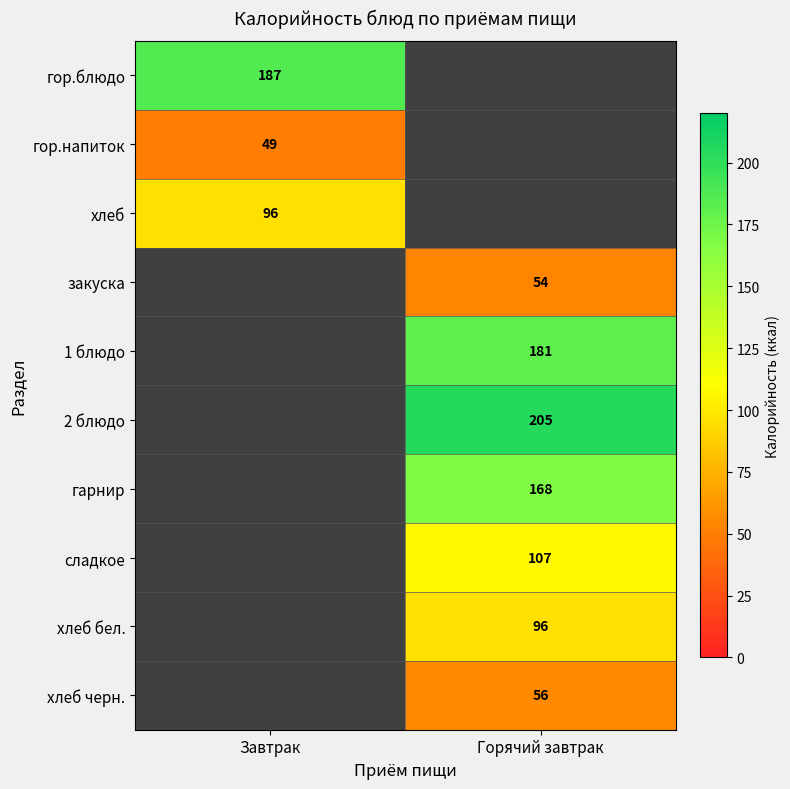

Is the value of закуска at Горячий завтрак greater than the value of гарнир at Горячий завтрак?

No